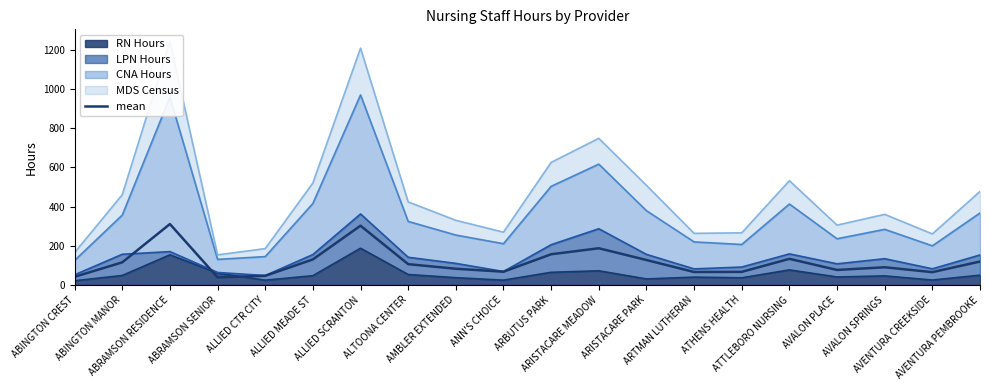

Between ARBUTUS PARK and AMBLER EXTENDED, which is larger?

ARBUTUS PARK